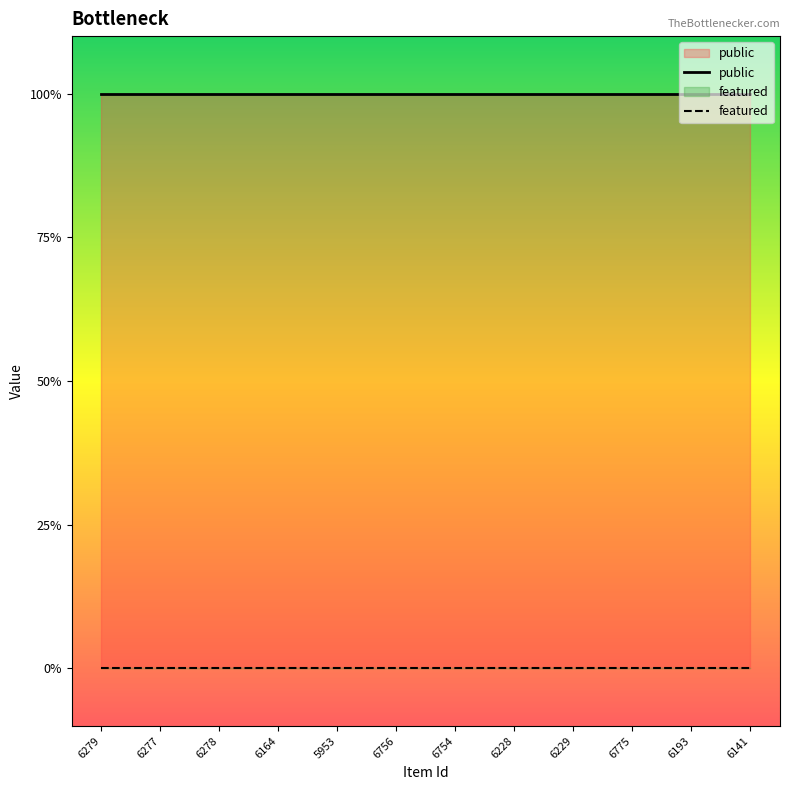

What are all the series names shown in the legend?

public, featured